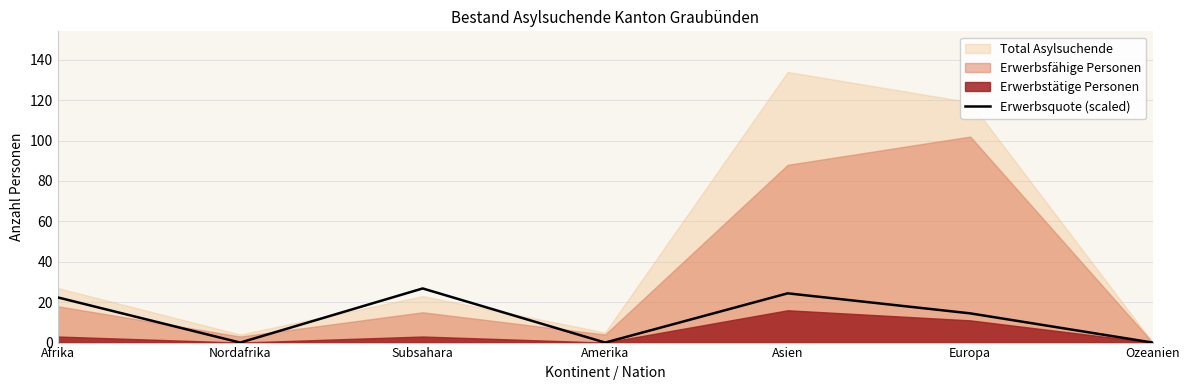

What value does the data have at Subsahara?

26.8